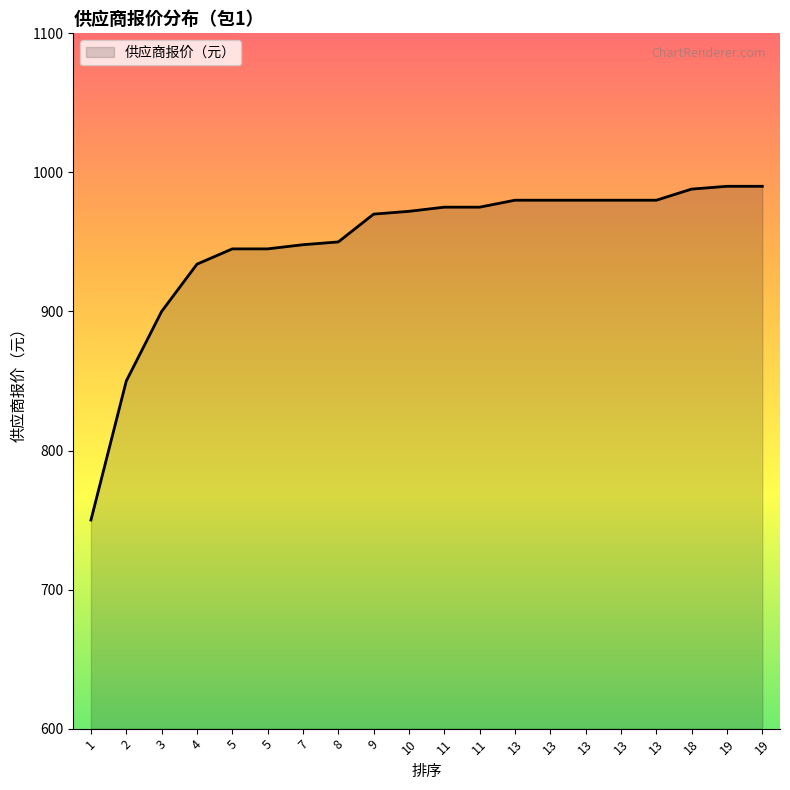

Is this an area chart (filled region under the line)?

Yes